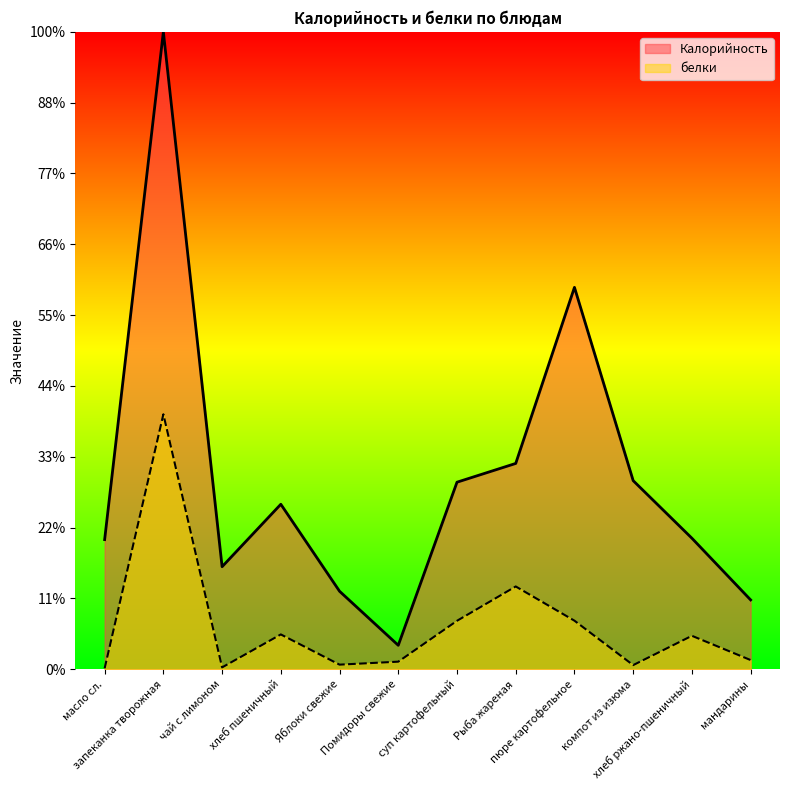

Which category has the highest value in the Калорийность series?

запеканка творожная